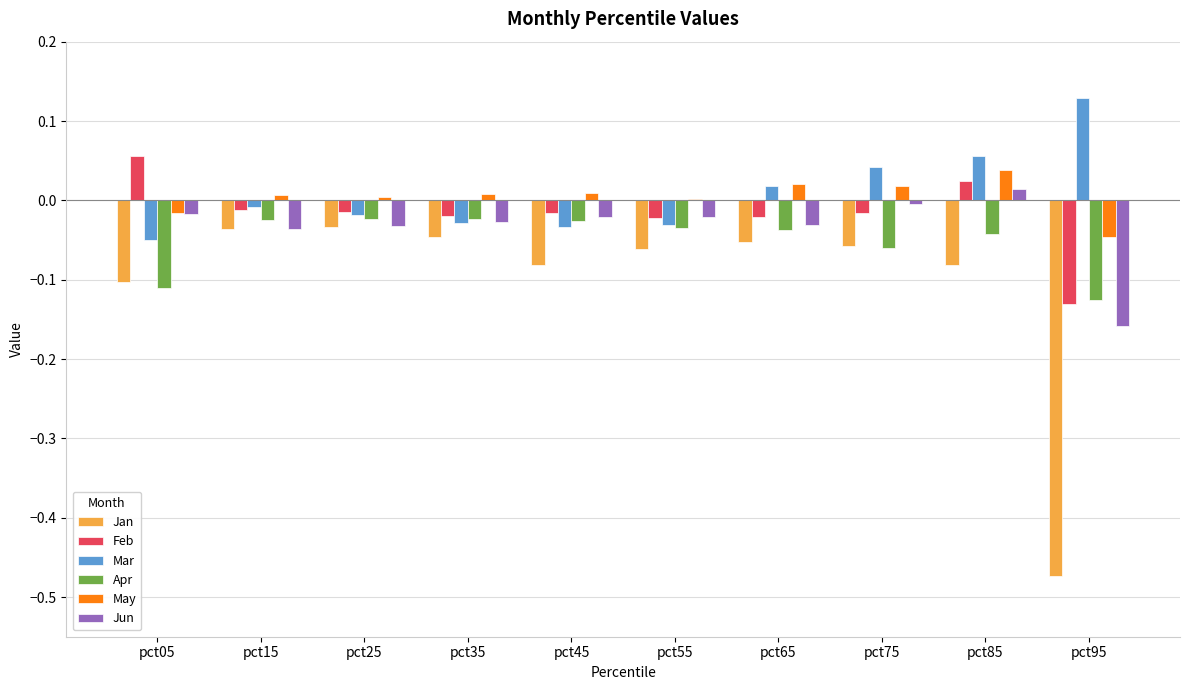

Is the value of May at pct65 greater than the value of Feb at pct25?

Yes